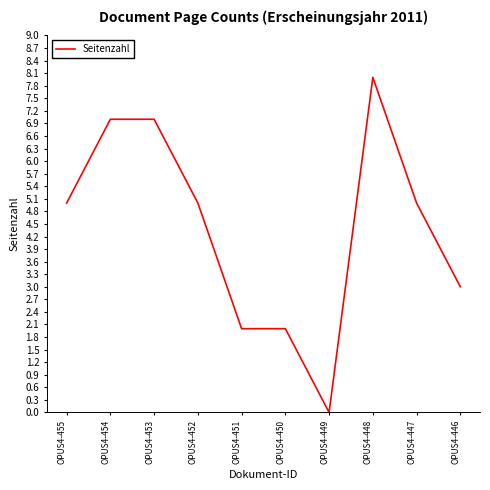

At which category does the chart reach its minimum across all series?

OPUS4-449